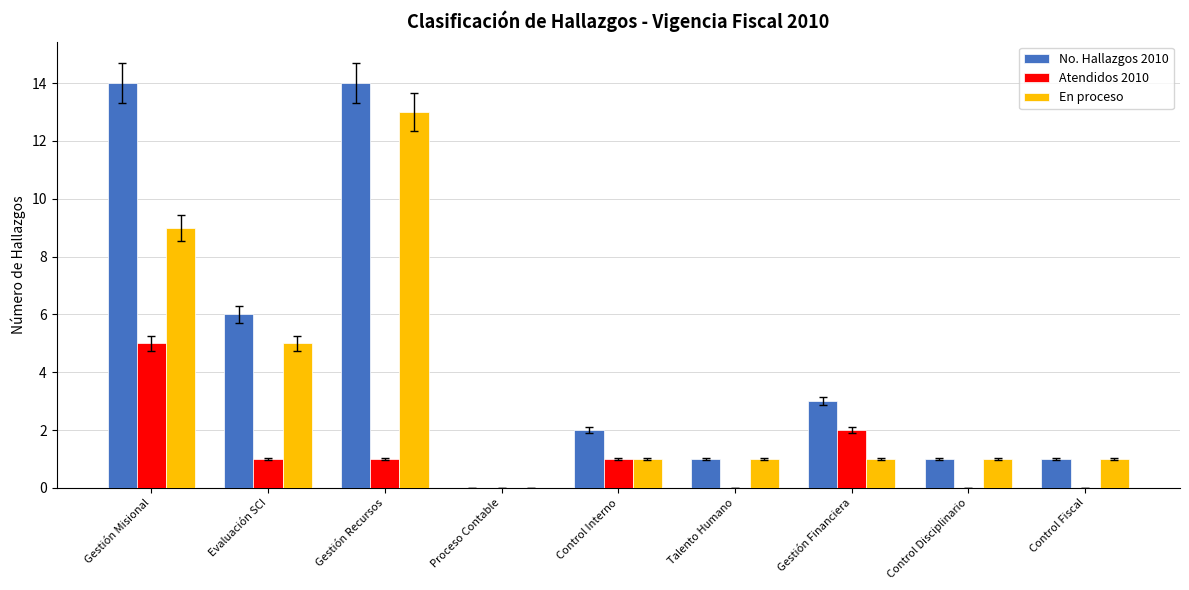

How many categories are shown in the chart?

9